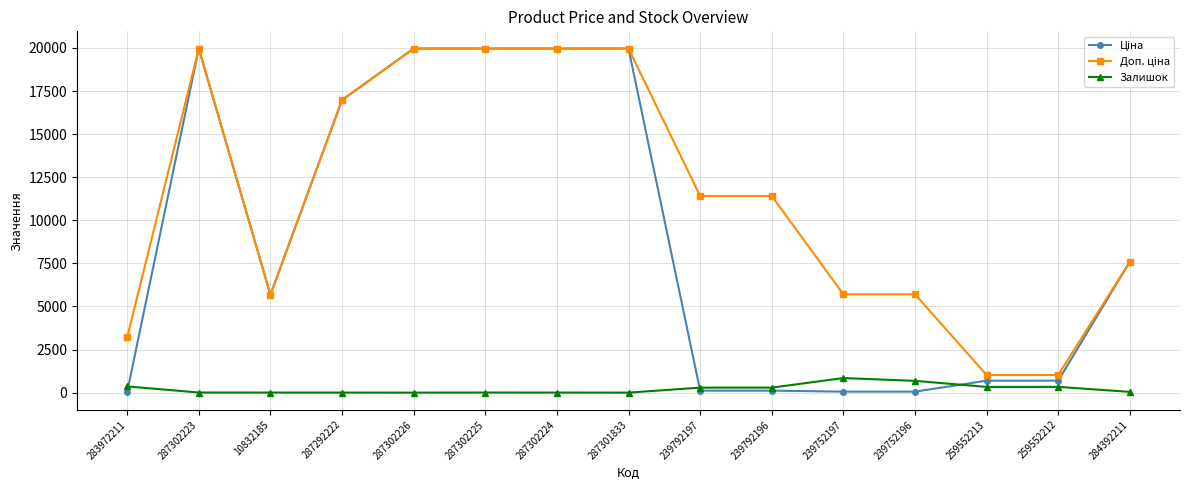

What is the greatest value displayed?

19964.2